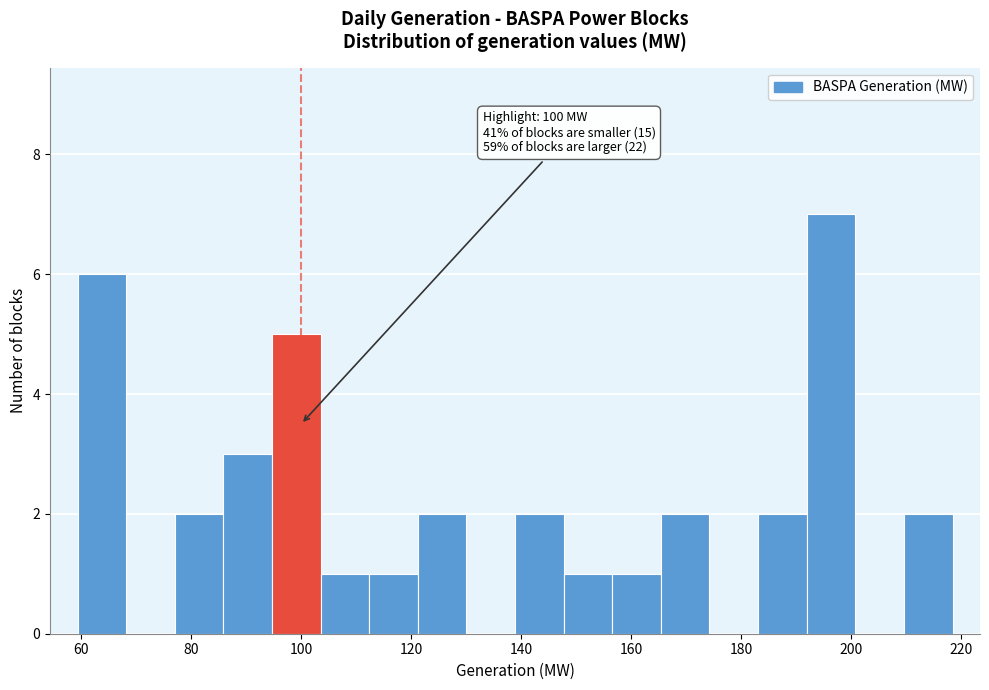

Which range on the x-axis has the tallest bar?

192 to 200